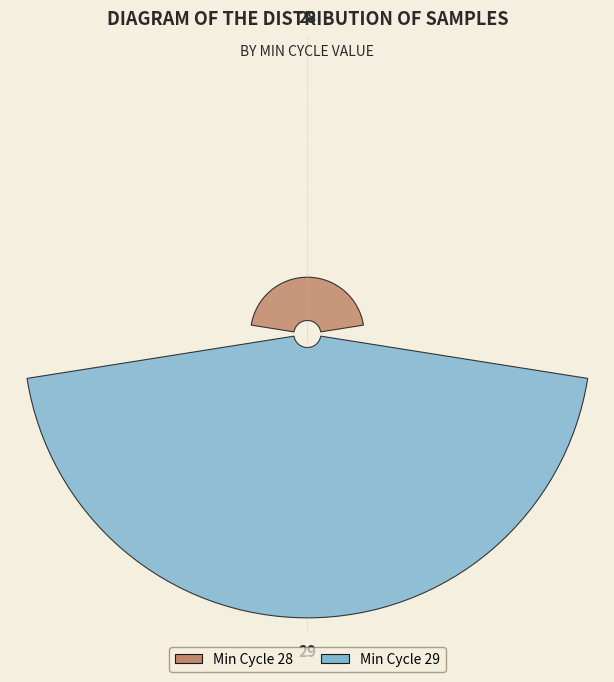

Combined, do 33 and 5 account for over 50%?

No